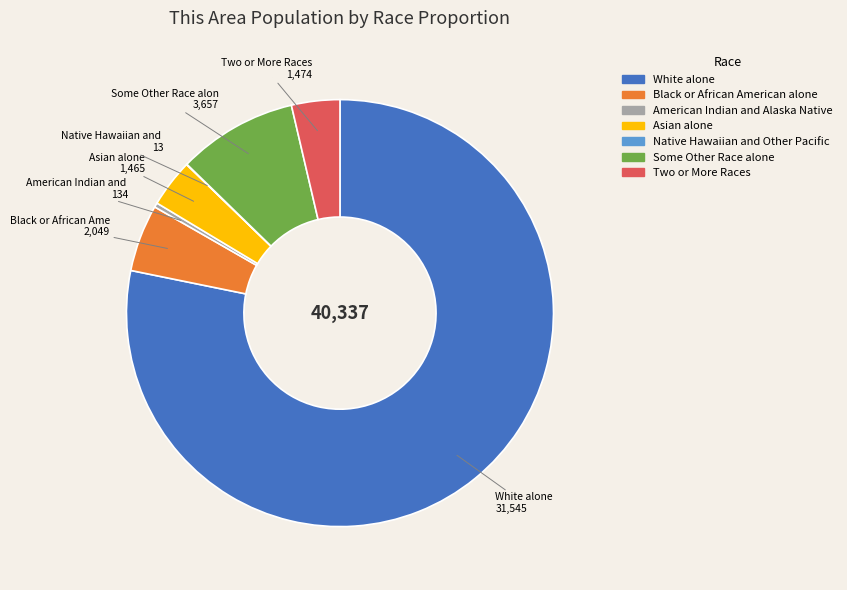

True or false: American Indian and Alaska Native accounts for 0% of the total.

True